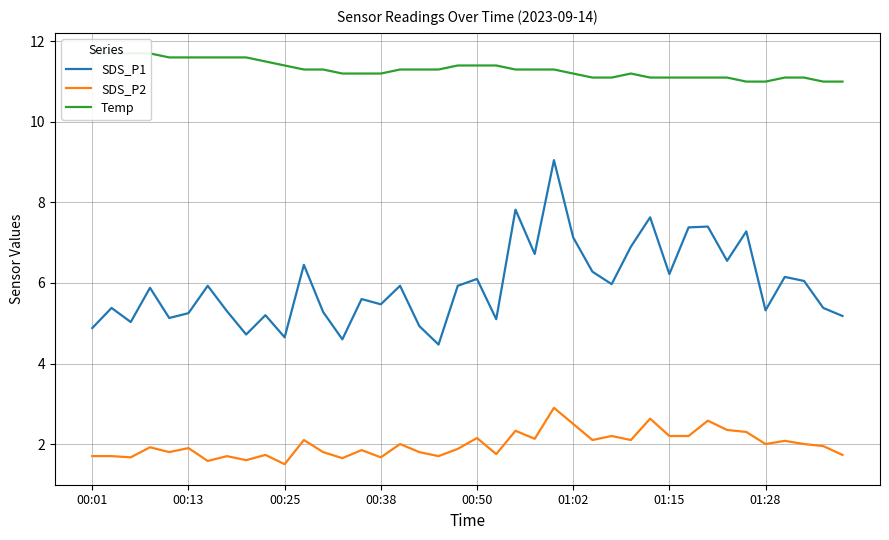

Count the Temp values in the range 11 to 12.

40